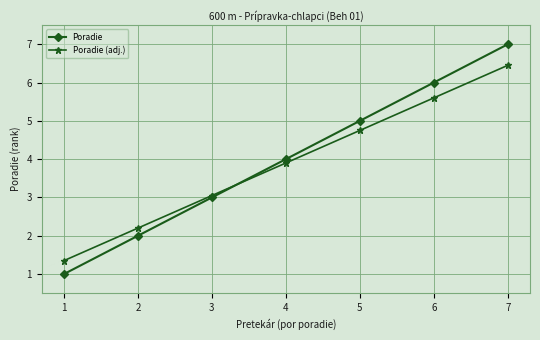

What are all the series names shown in the legend?

Poradie, Poradie (adj.)